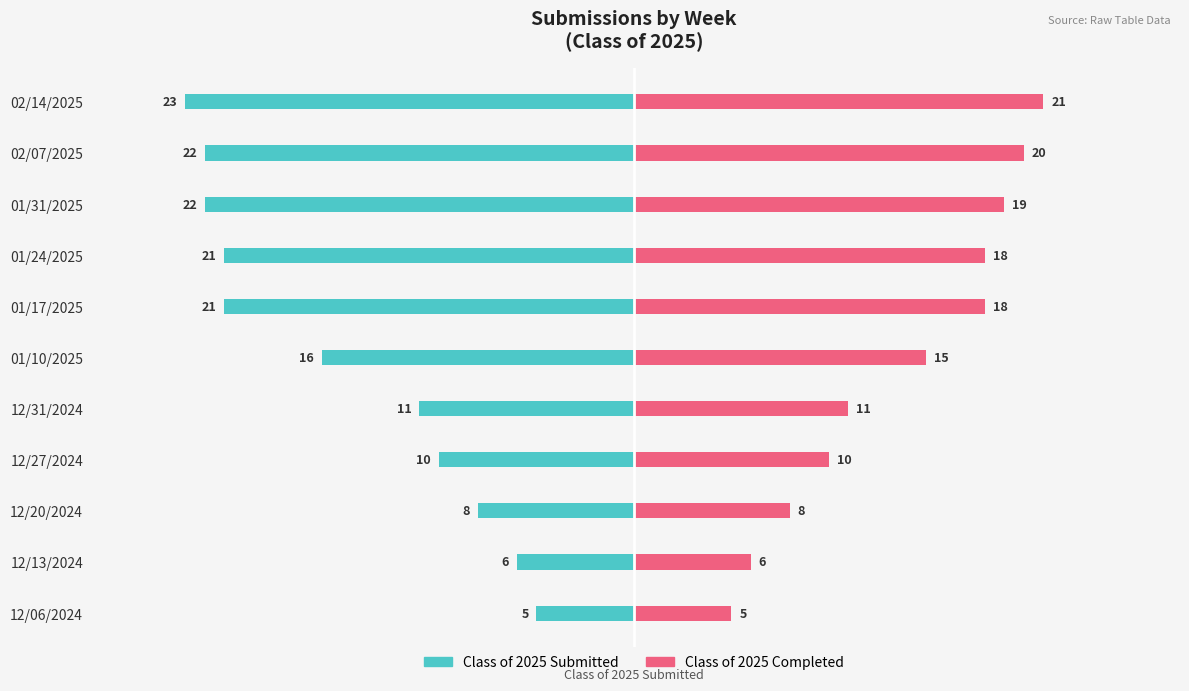

At how many categories does at least one series exceed -21?

11